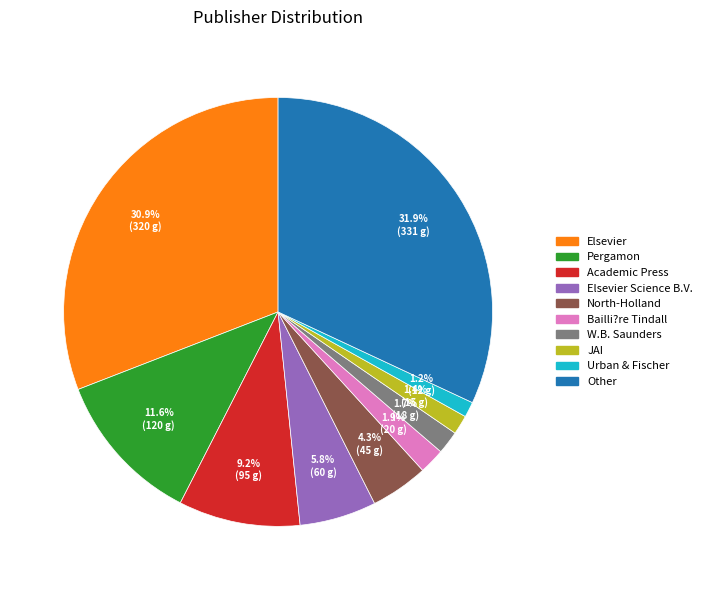

Does any single category account for the majority?

No